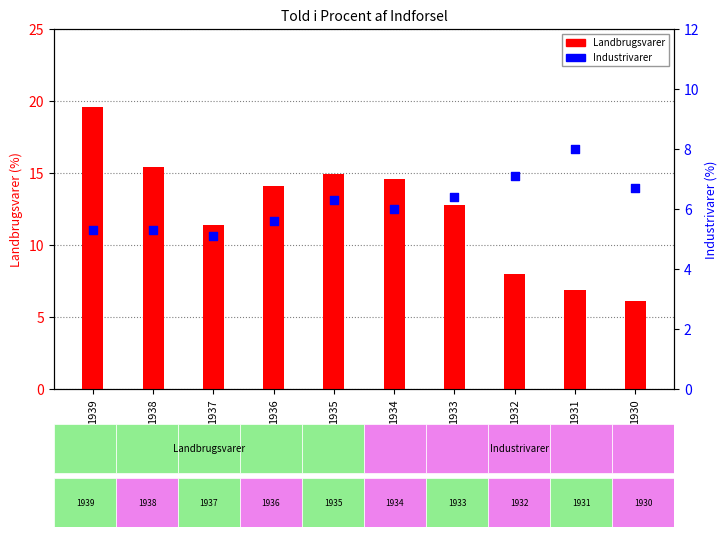

Which series has the largest total across all categories?

Landbrugsvarer